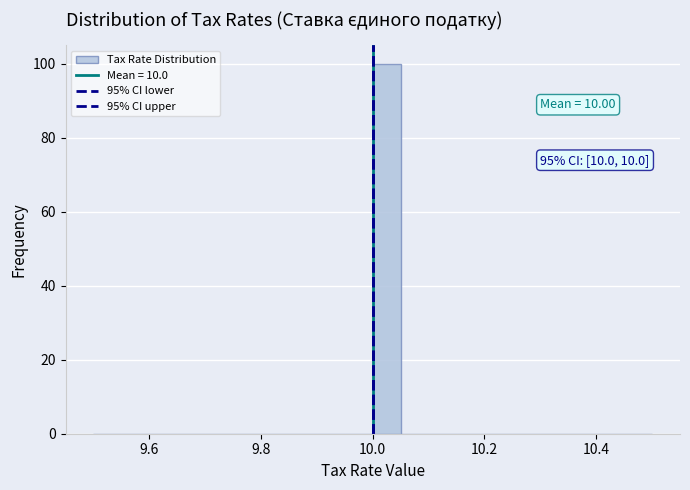

Around what value on the x-axis is the tallest bar? Give the approximate position of its centre, as read against the axis.

10.02